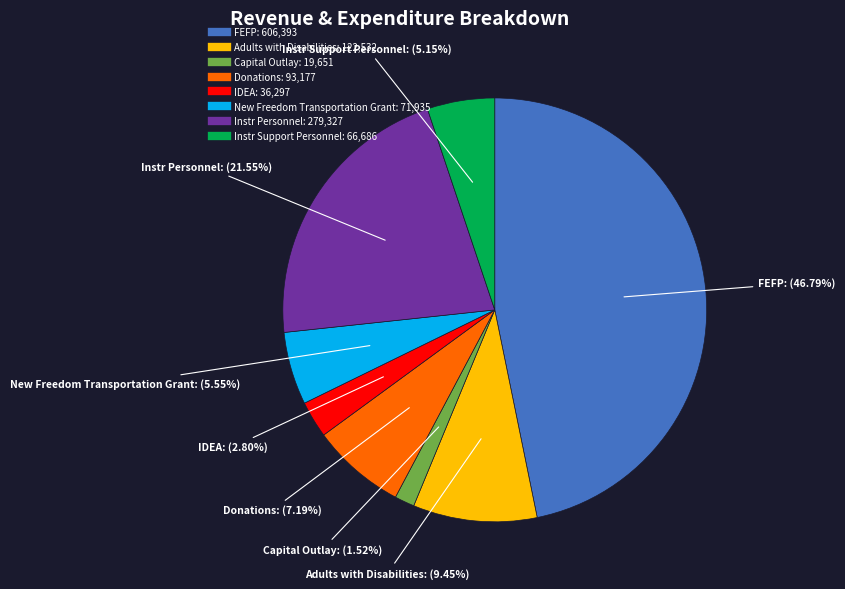

How many segments does this pie chart have?

8